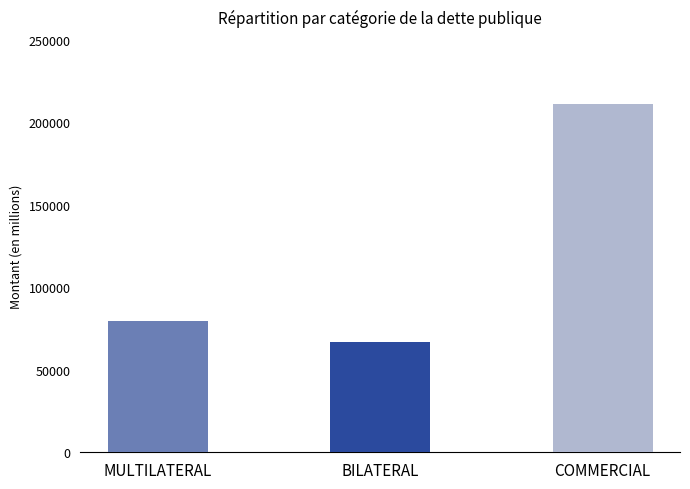

Reading right to left, transcribe all the data shown in this chart.

210759.6	67099.4	79397.9